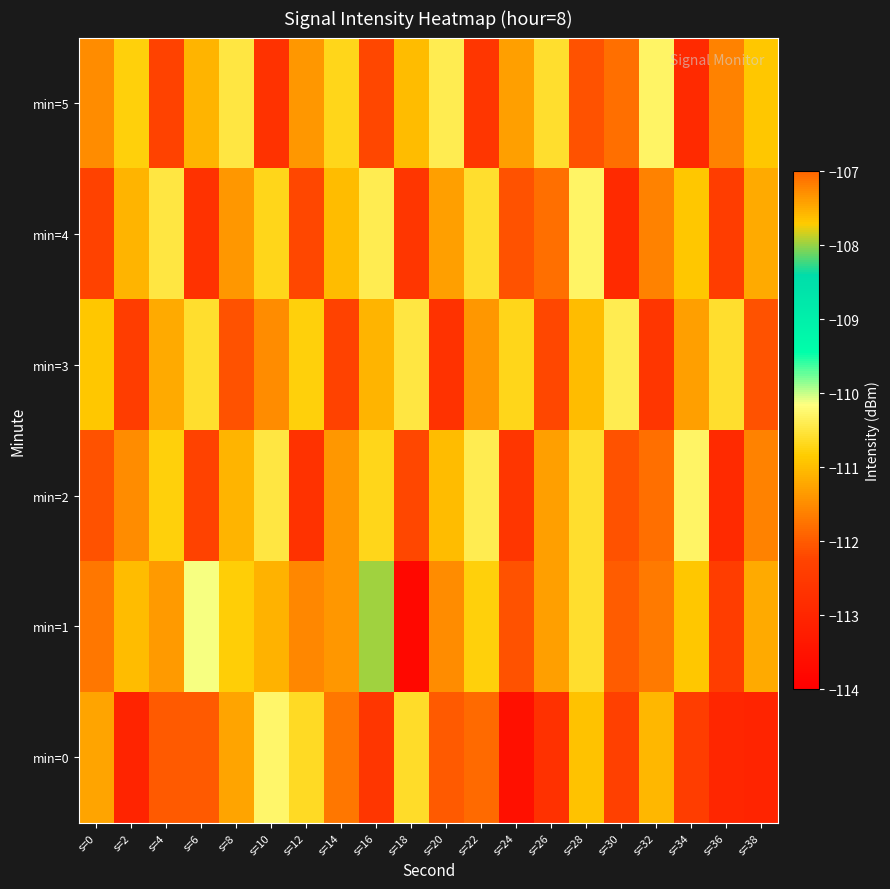

What is the minimum value shown in the chart?

-113.8